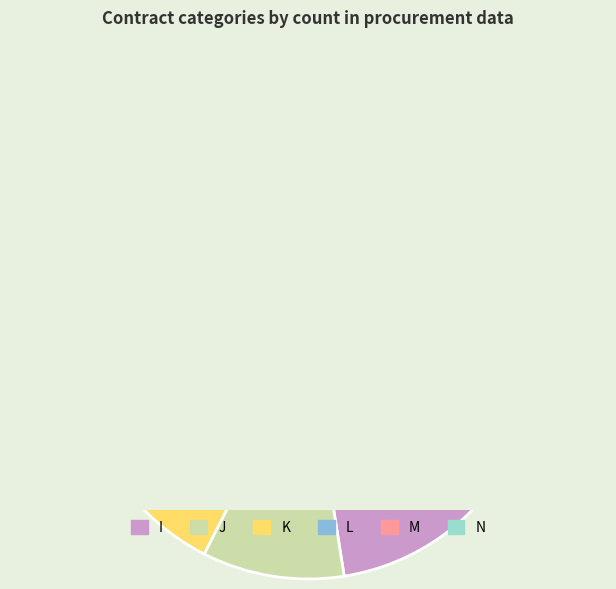

Which slice is the smallest?

N